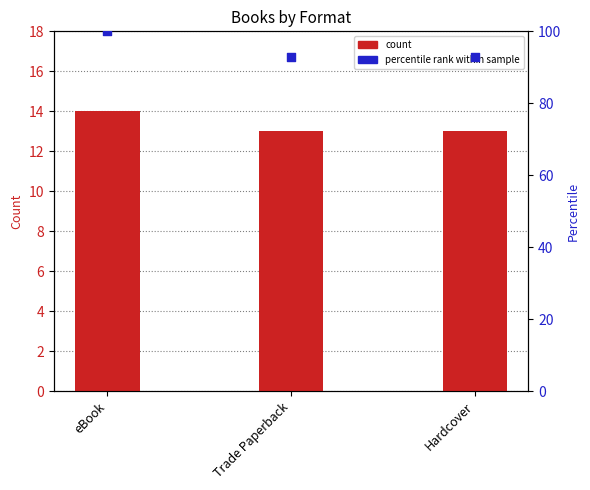

Between Trade Paperback and Hardcover, which is larger?

Trade Paperback